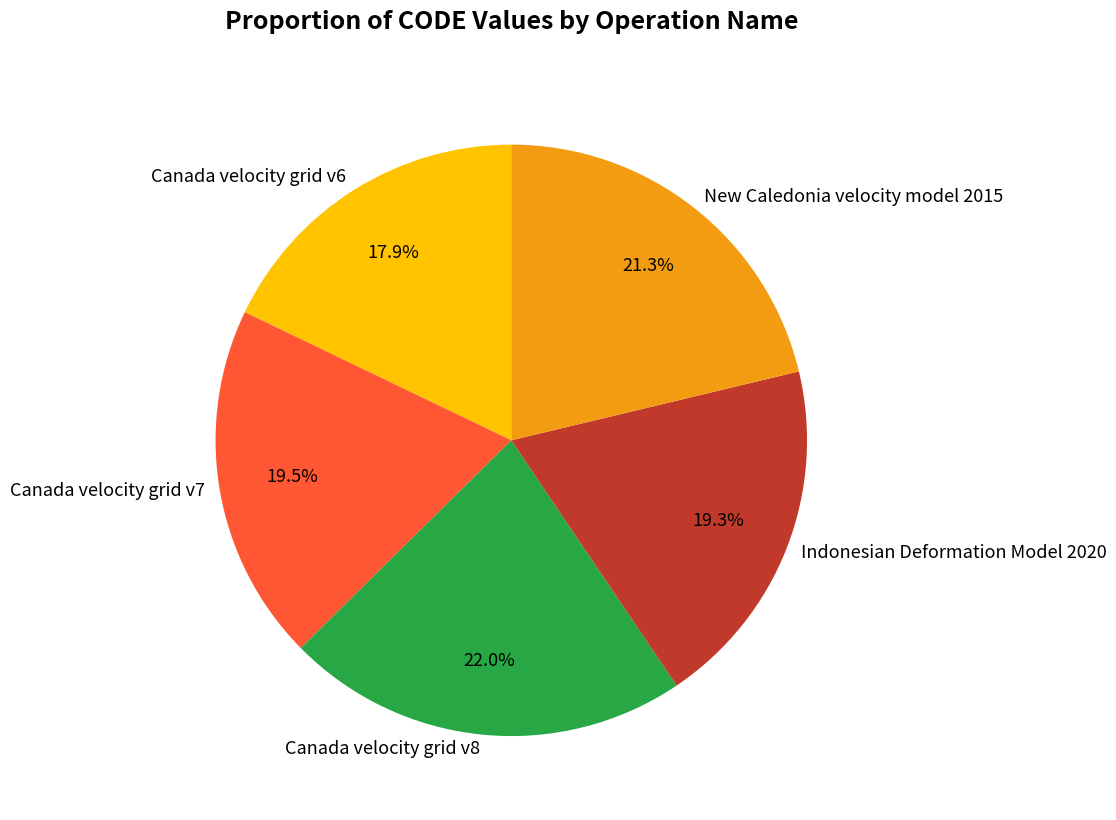

Is it true that Canada velocity grid v6 is 18% of the pie?

True